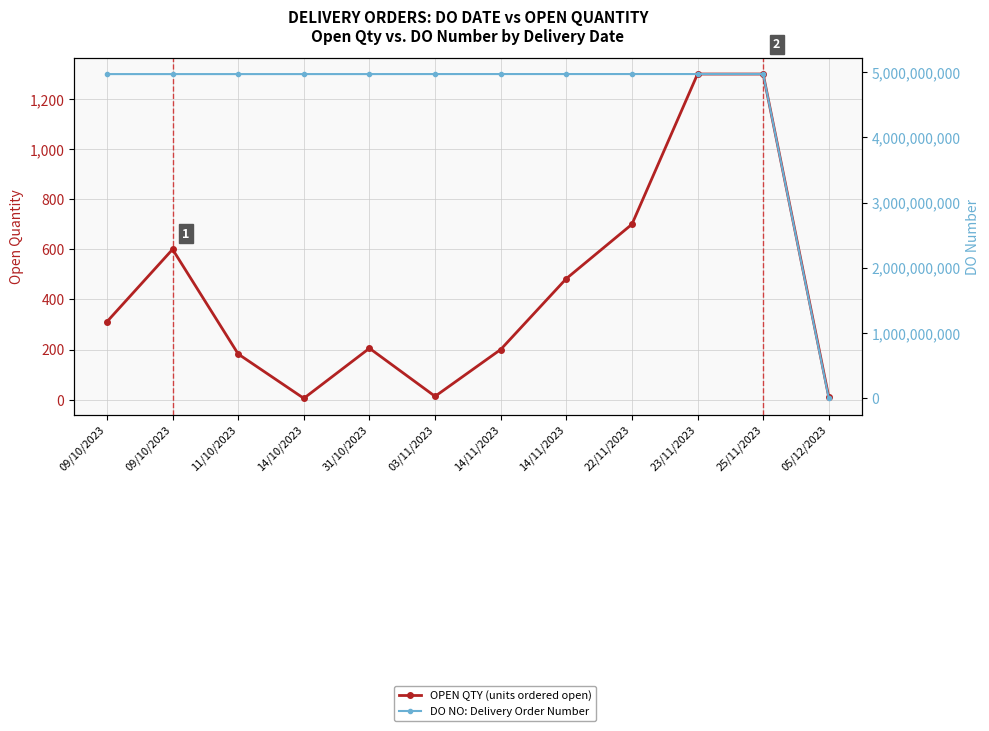

The DO NO series shows 4968197552 at 09/10/2023. True or false?

True